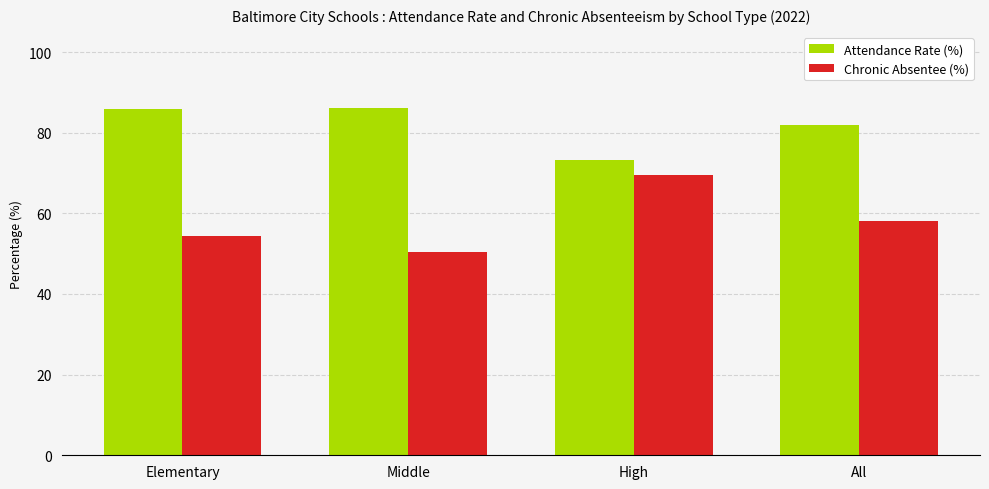

What value does the Attendance Rate (%) series have at High?

73.3